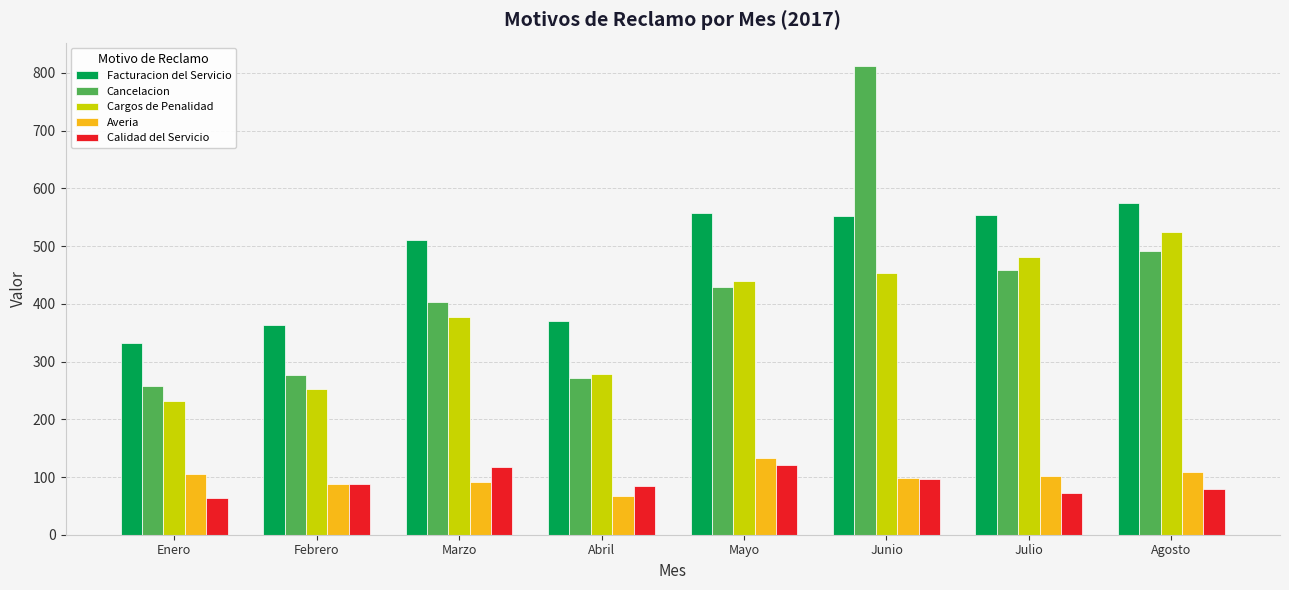

Which series has the largest total across all categories?

Facturacion del Servicio